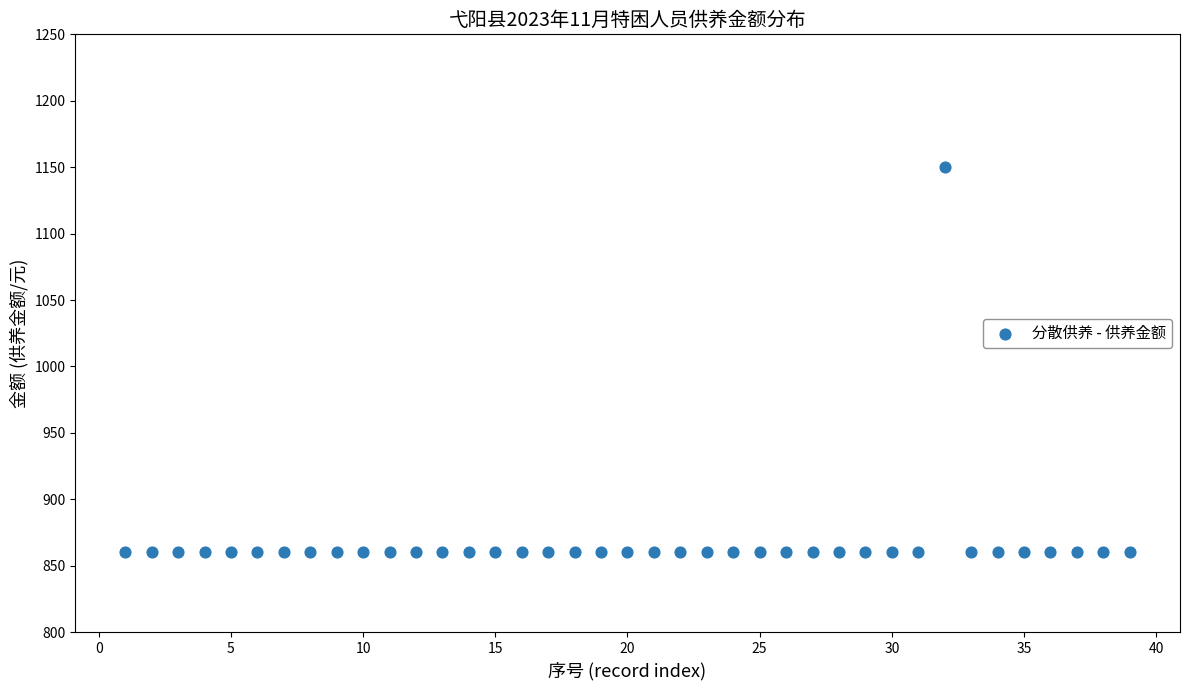

What is the range of Y values (max minus min)?

290